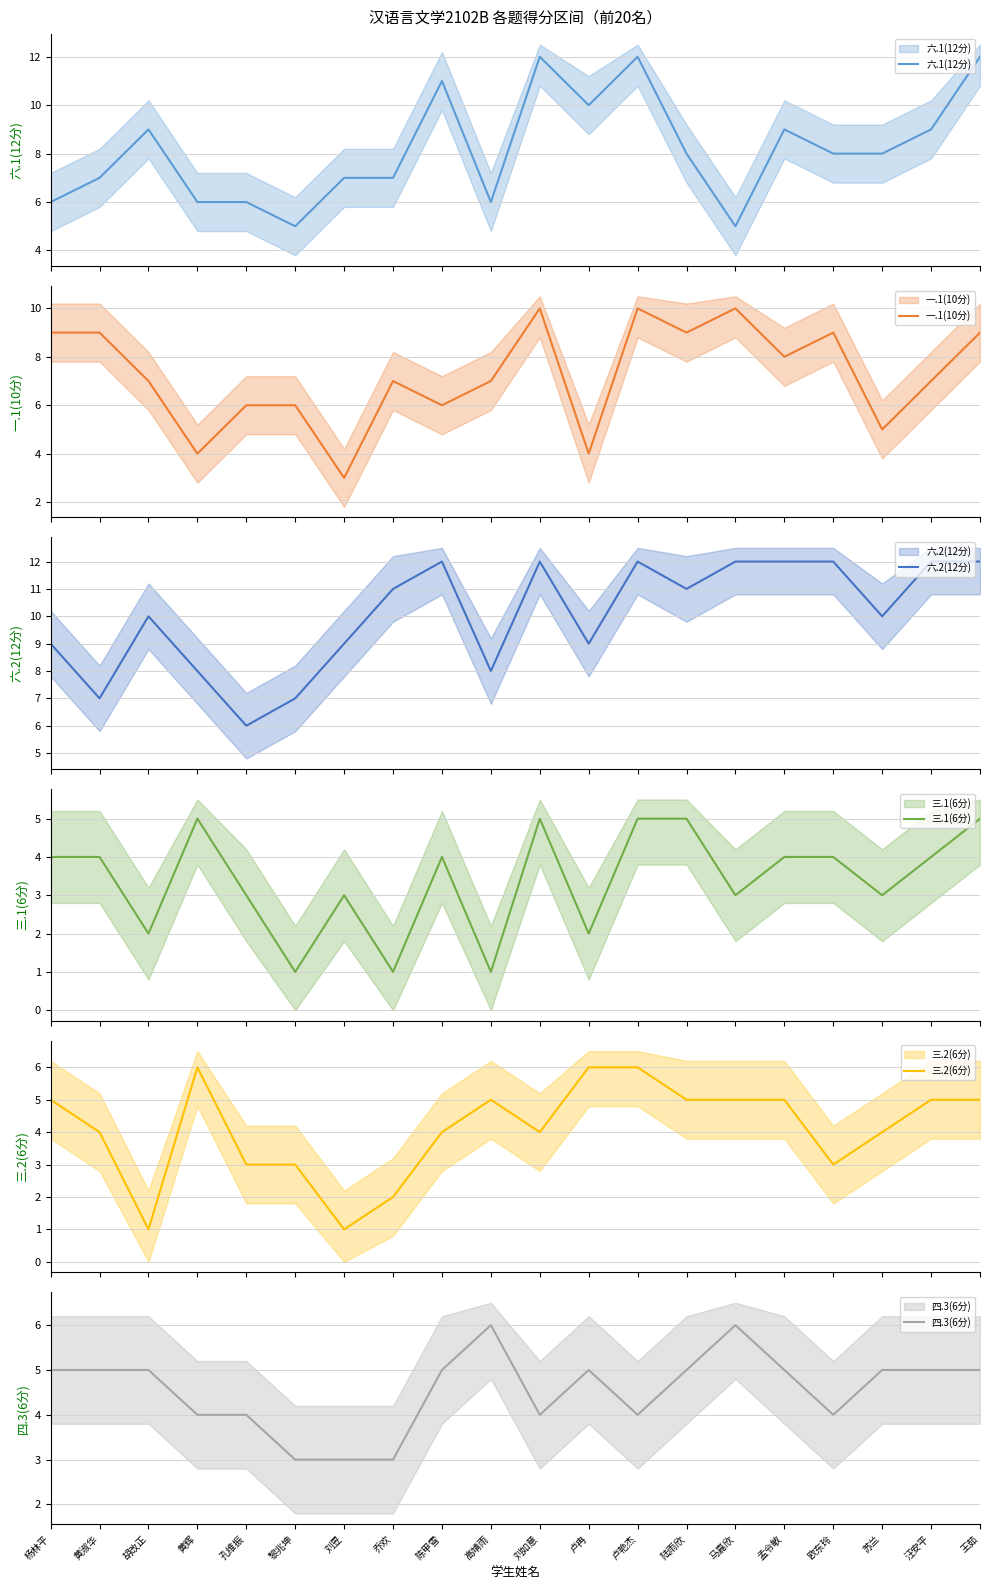

What is the difference between the maximum and minimum values in the 三.1(6分) series?

4